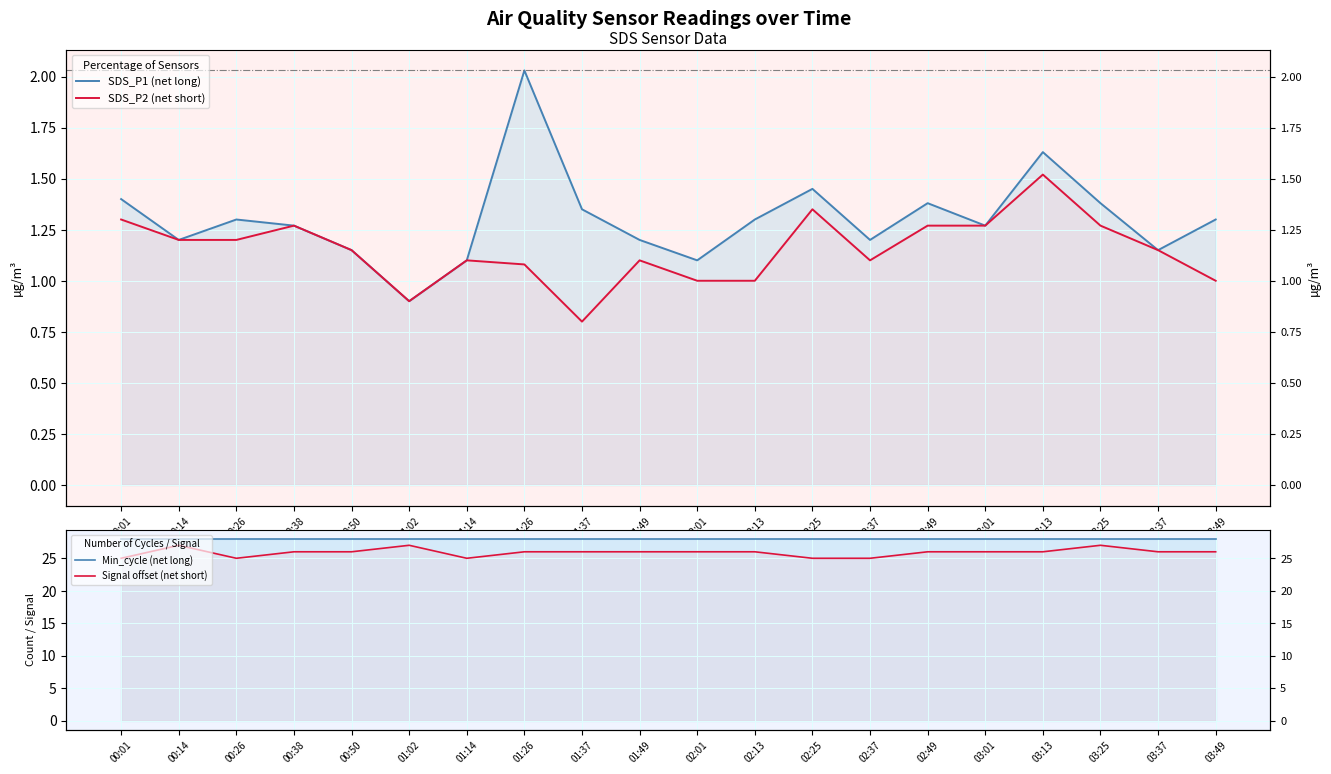

At which category does the chart reach its minimum across all series?

01:37